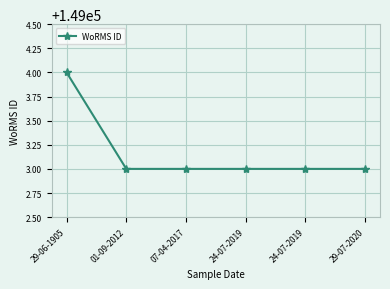

Does the chart have visible grid lines?

Yes